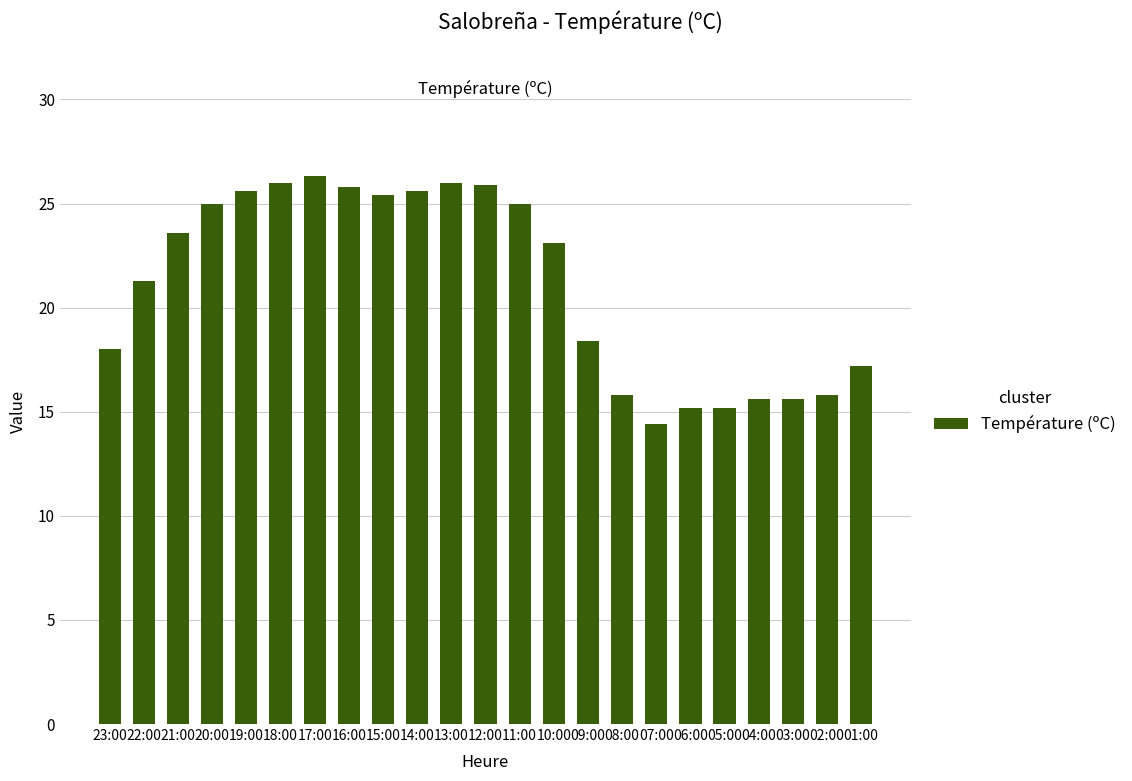

What is the change in value from 12:00 to 10:00?

-2.8